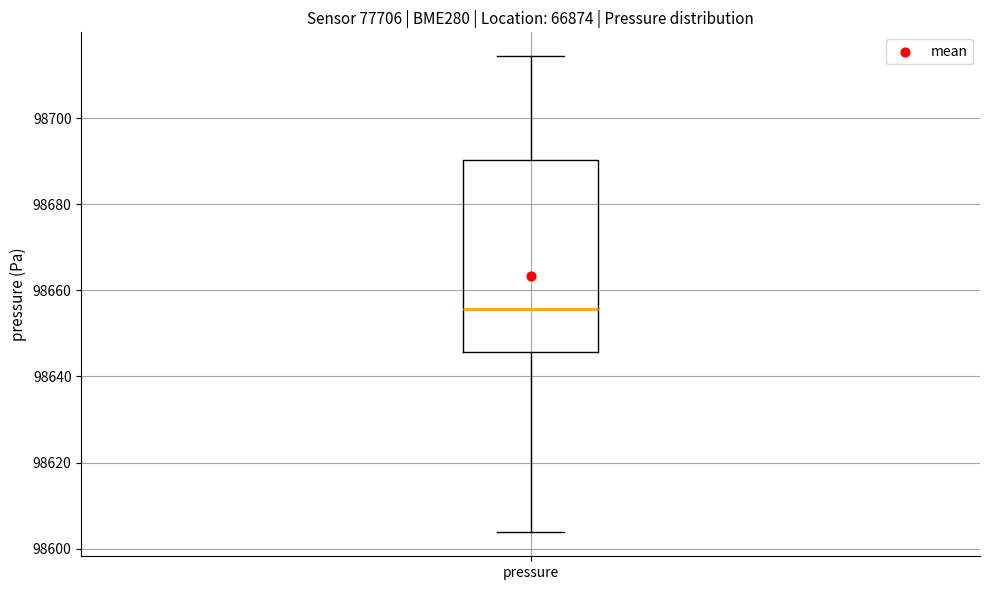

Read this box plot against the y-axis: the position of the median line, the range covered by the box, and the ends of both whiskers. The values are not printed on the chart, so give them approximately, as read against the axis.

median 98656, box 98646 to 98690, whiskers 98604 to 98714